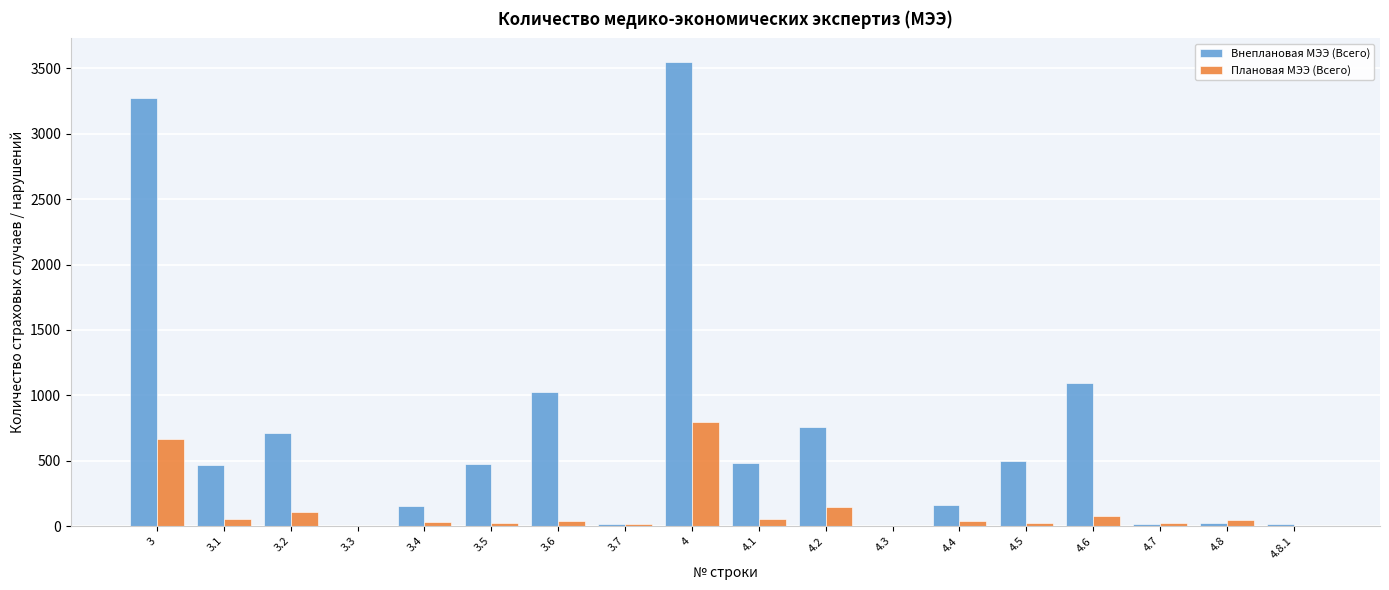

What is the highest value of the Плановая МЭЭ (Всего) series?

796